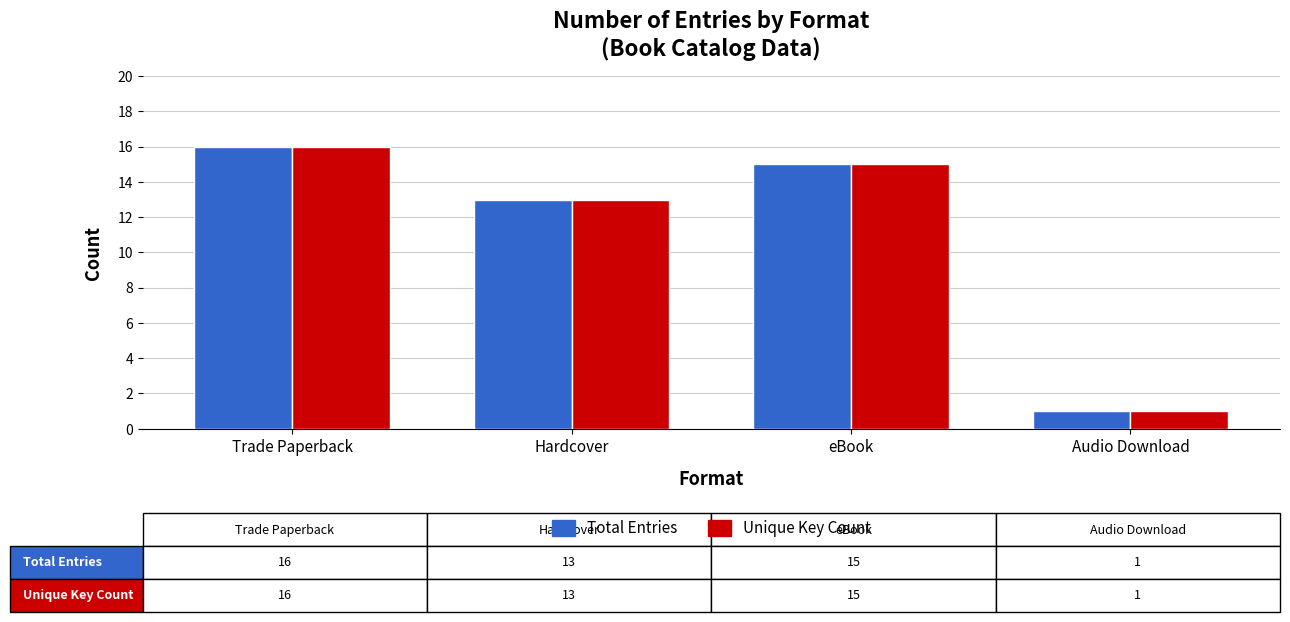

Count the number of data series in this chart.

2